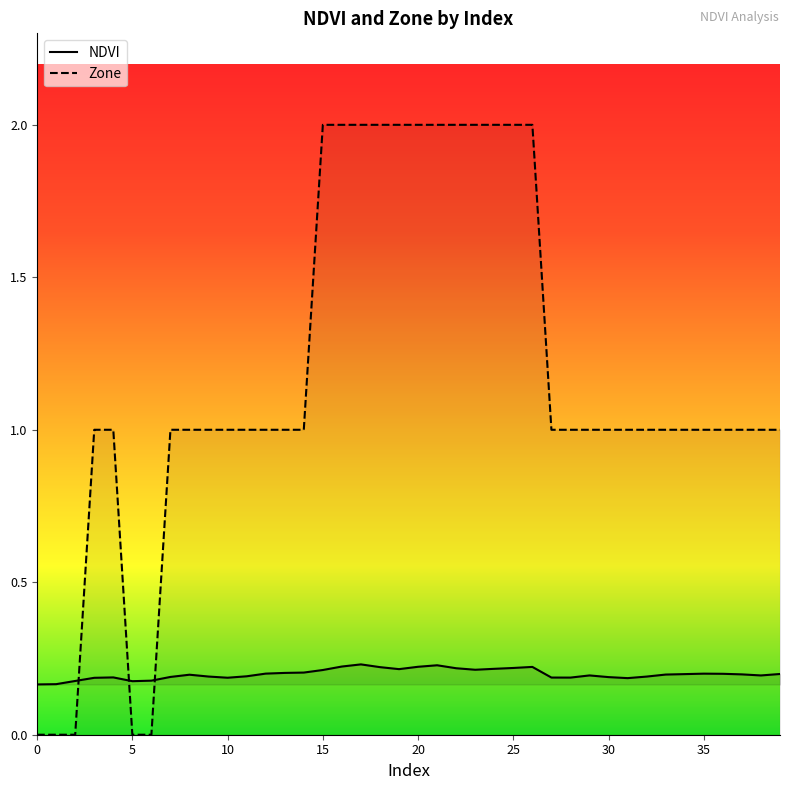

Count the Zone values in the range 1 to 2.

35